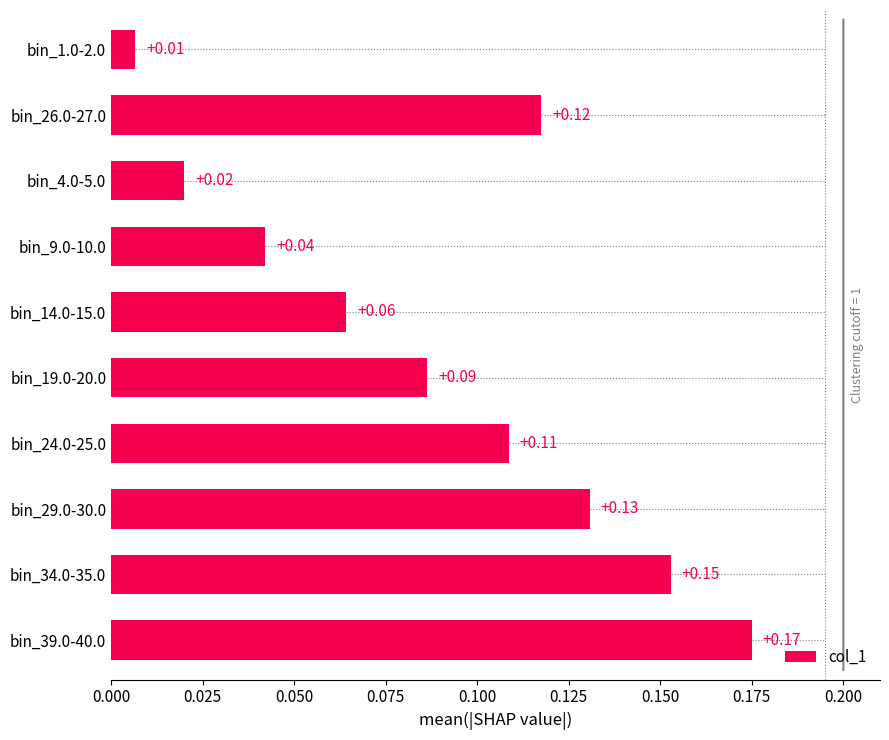

List the labels in order of value, largest first.

bin_39.0-40.0, bin_34.0-35.0, bin_29.0-30.0, bin_26.0-27.0, bin_24.0-25.0, bin_19.0-20.0, bin_14.0-15.0, bin_9.0-10.0, bin_4.0-5.0, bin_1.0-2.0